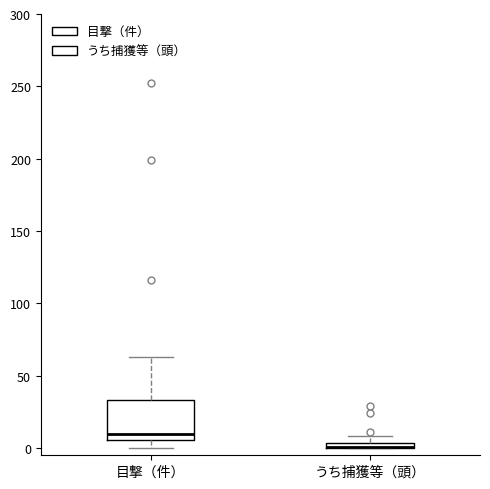

Where does the upper whisker of the box for 目撃（件） end on the y-axis? The values are not printed on the chart, so give them approximately, as read against the axis.

65